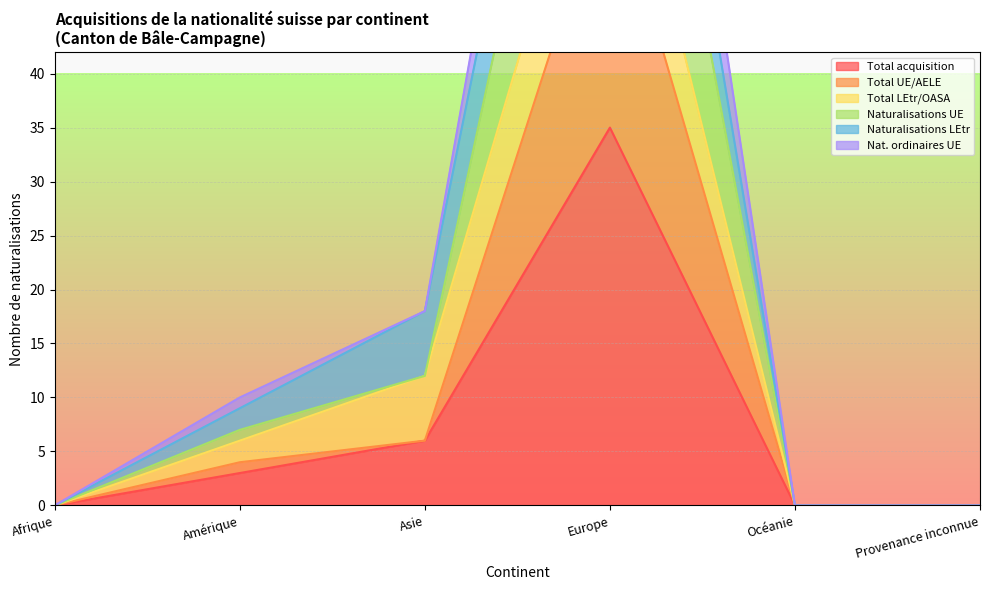

Is the value of Total UE/AELE at Europe greater than the value of Total acquisition at Amérique?

Yes